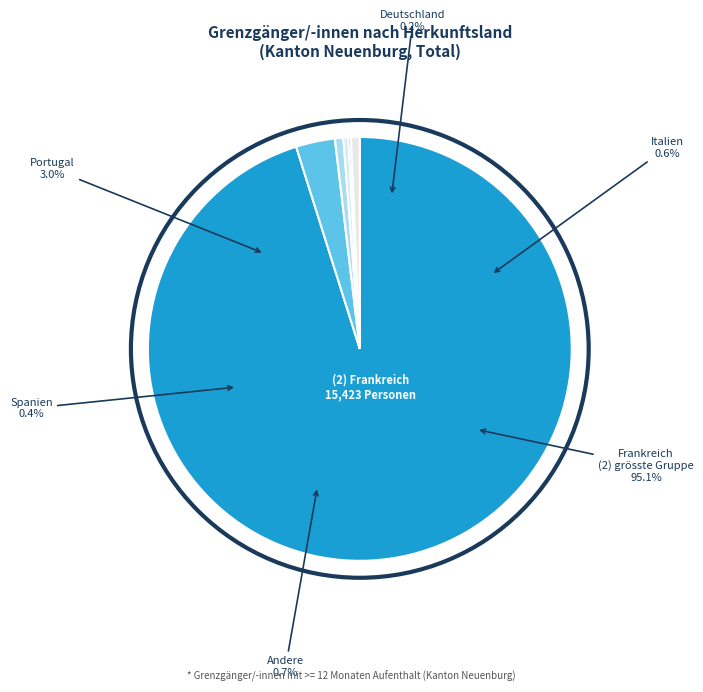

Which slice is the largest?

Frankreich